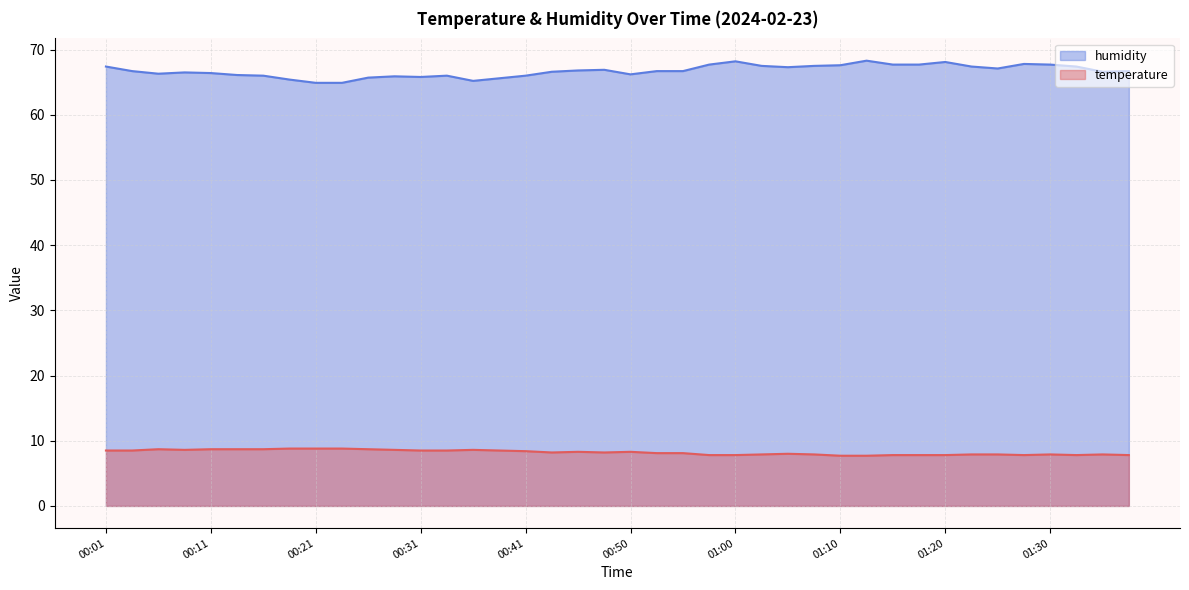

What is the difference between the maximum and minimum values in the humidity series?

3.4